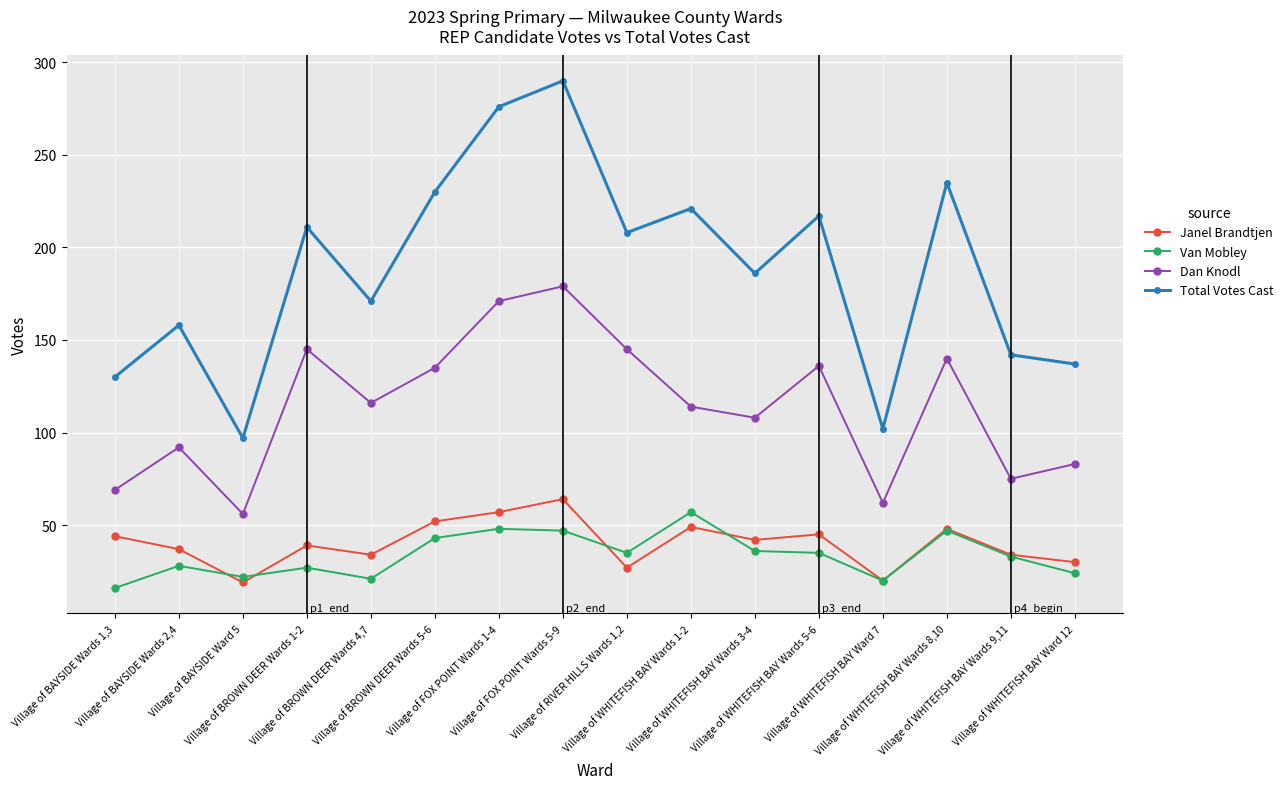

How many categories are shown in the chart?

16